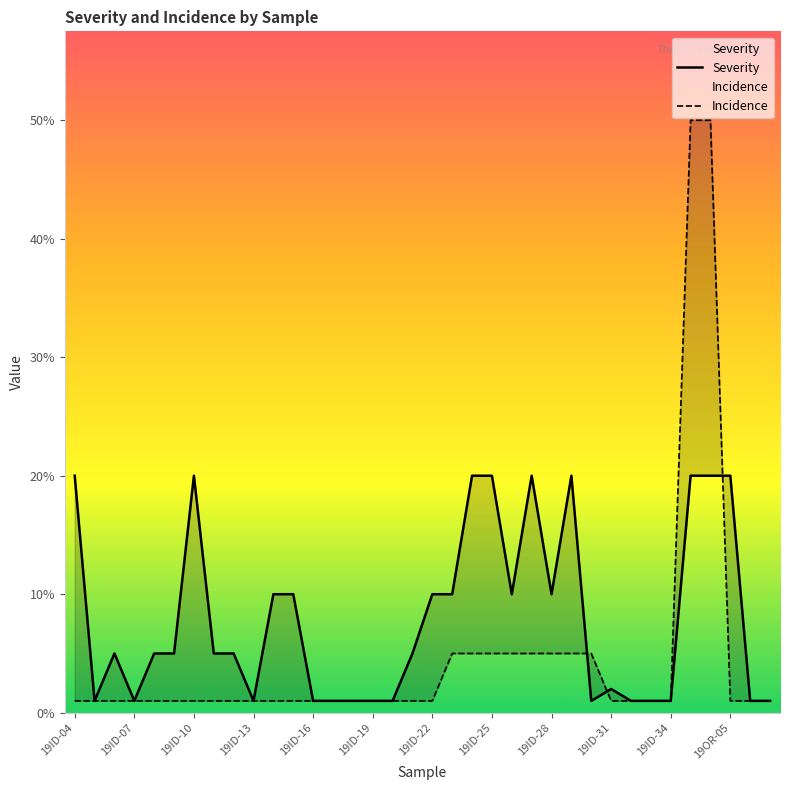

The value of Severity at 14 is 1. True or false?

True